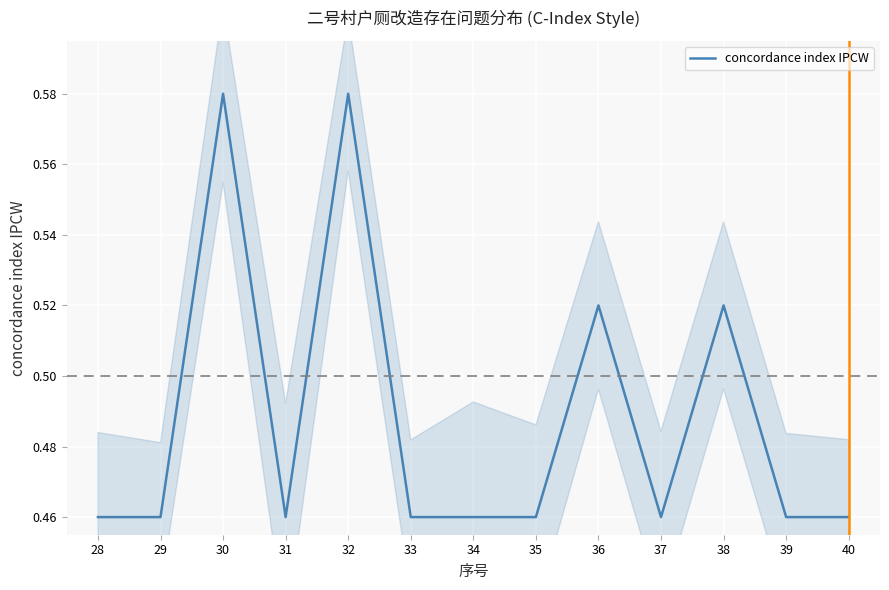

What is the value of the 3rd point from the left?

0.6